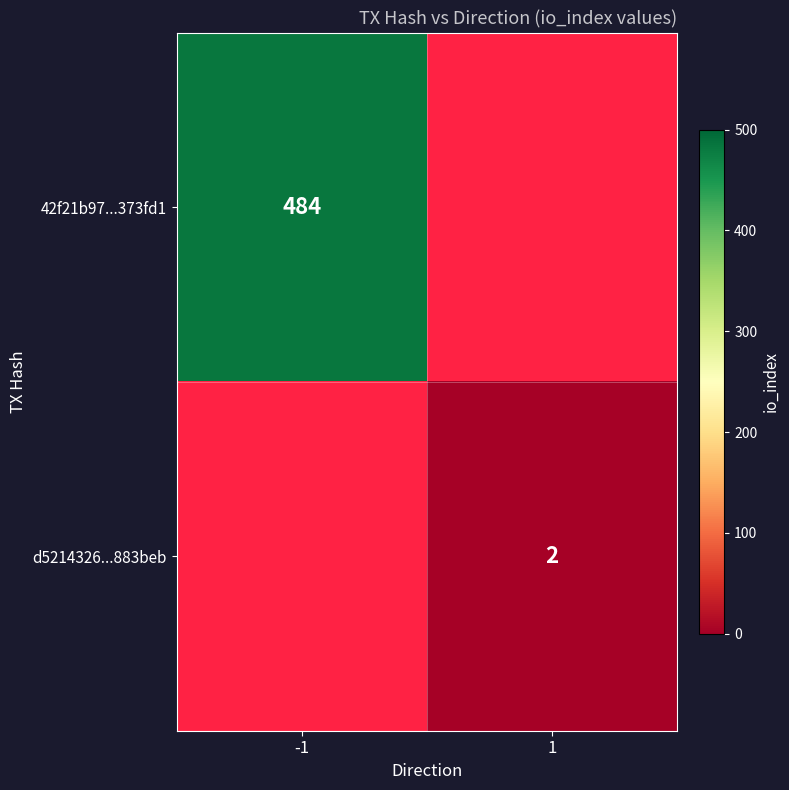

The value of 42f21b97...373fd1 at -1 is 122. True or false?

False